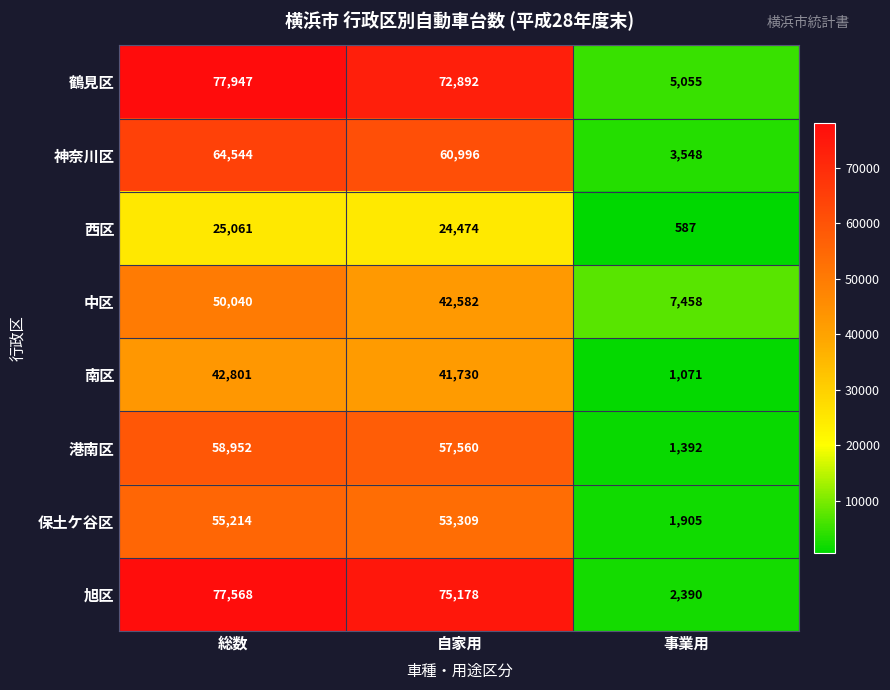

What is the minimum value shown in the chart?

587